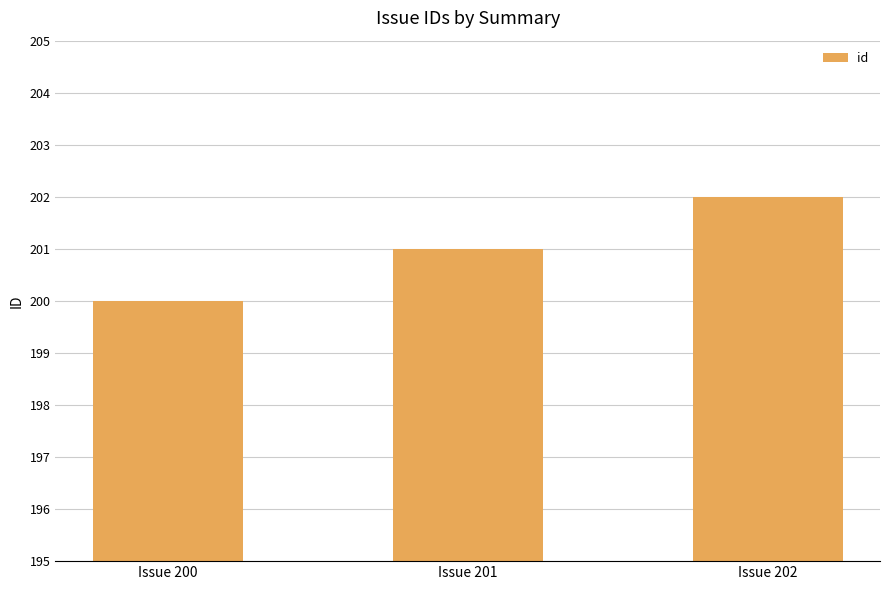

What is the average value?

201